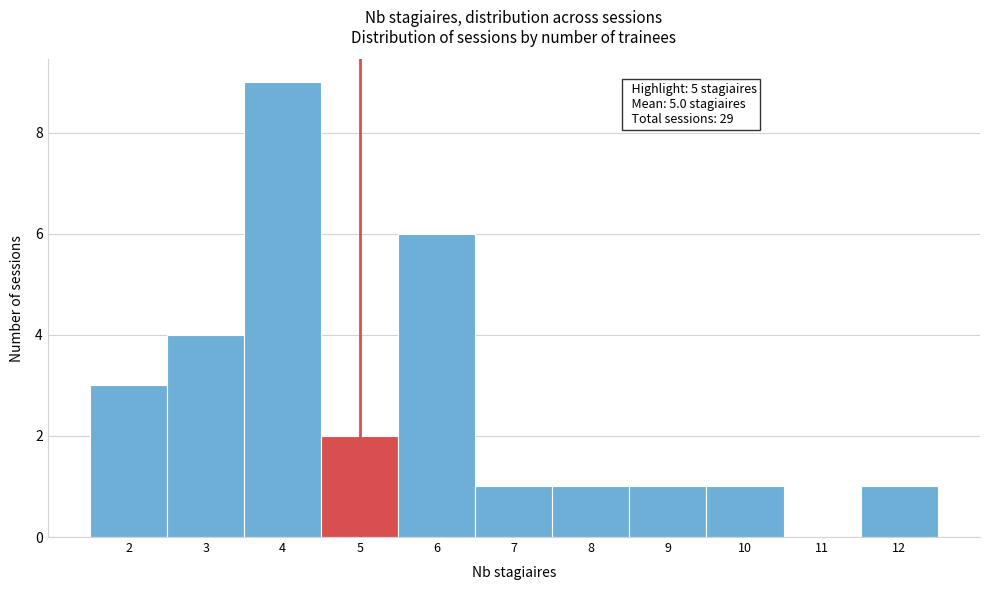

Which range on the x-axis has the tallest bar?

3.5 to 4.5